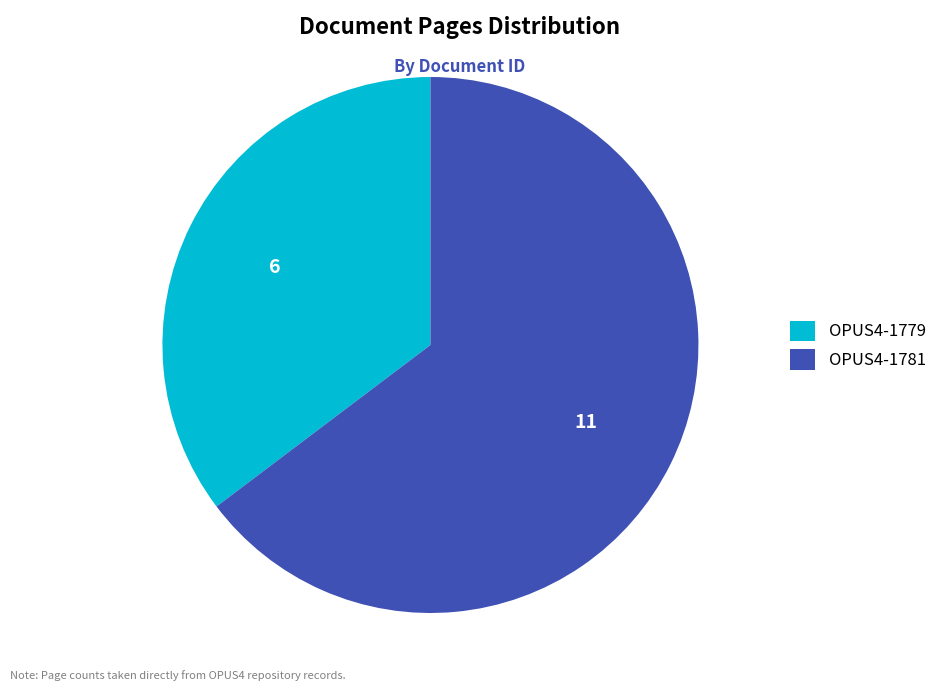

Which category has the biggest portion of the pie?

OPUS4-1781